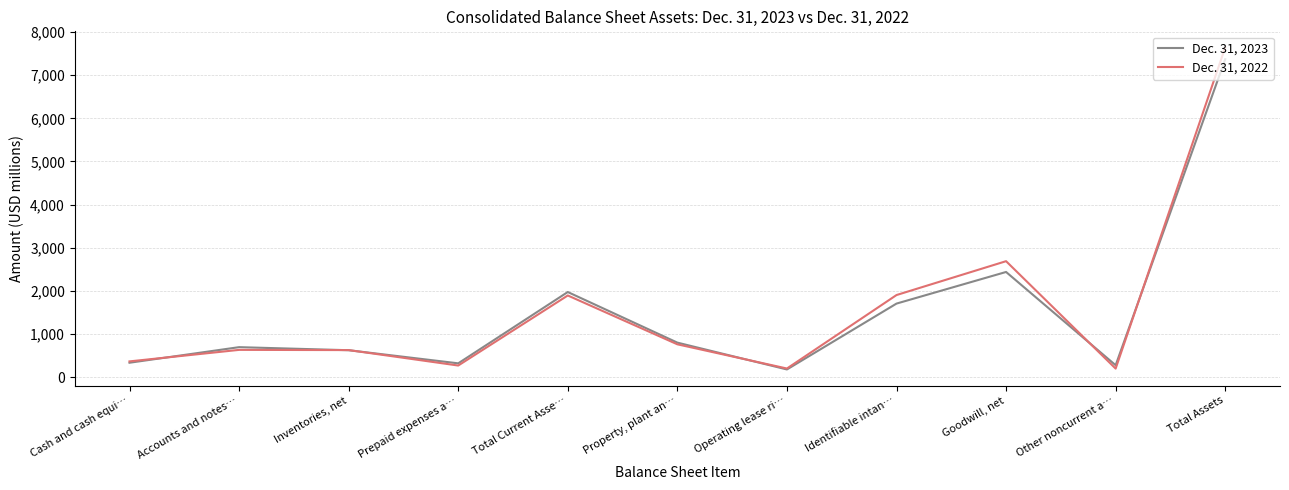

Rank the series at Inventories, net from highest to lowest value.

Dec. 31, 2022, Dec. 31, 2023